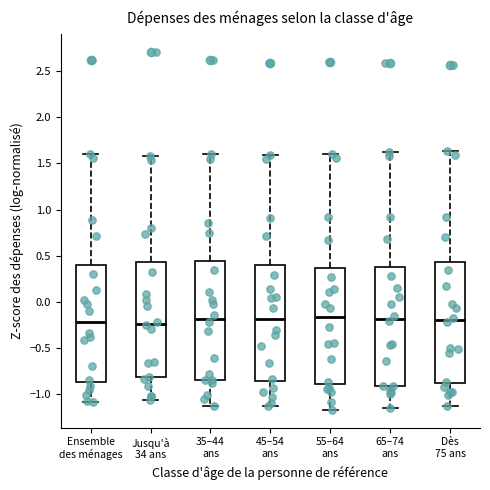

Reading left to right, read every box against the y-axis: the position of its median line, the range the box covers, and the ends of its whiskers. The values are not printed on the chart, so give them approximately, as read against the axis.

Ensemble des ménages: median -0.20, box -0.85 to 0.40, whiskers -1.10 to 1.60
Jusqu'à 34 ans: median -0.25, box -0.80 to 0.45, whiskers -1.05 to 1.60
35–44 ans: median -0.20, box -0.85 to 0.45, whiskers -1.15 to 1.60
45–54 ans: median -0.20, box -0.85 to 0.40, whiskers -1.10 to 1.60
55–64 ans: median -0.15, box -0.90 to 0.35, whiskers -1.15 to 1.60
65–74 ans: median -0.20, box -0.90 to 0.40, whiskers -1.15 to 1.60
Dès 75 ans: median -0.20, box -0.90 to 0.45, whiskers -1.15 to 1.65